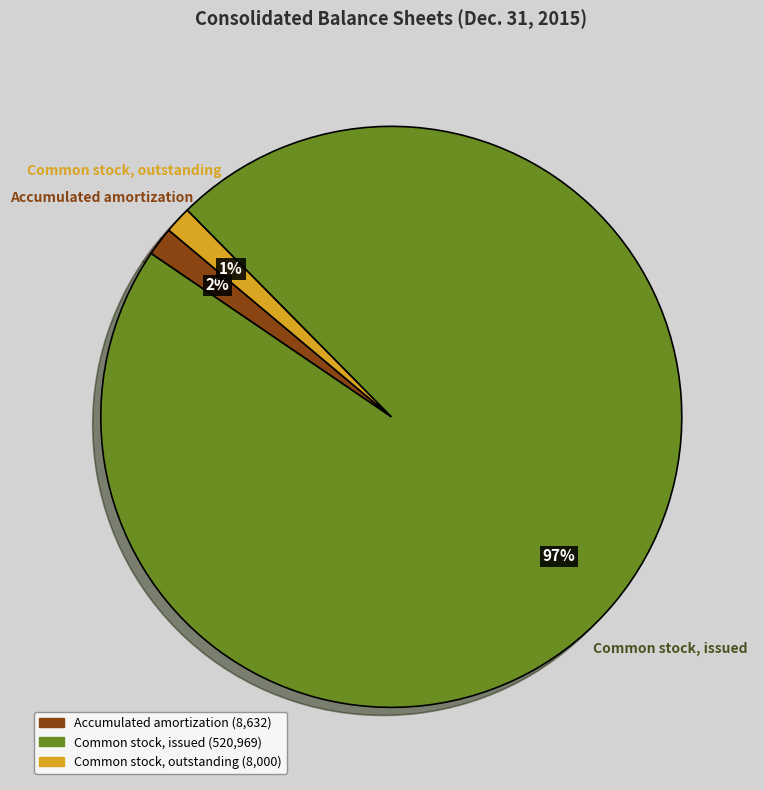

The Common stock, outstanding slice represents 11% of the pie. True or false?

False